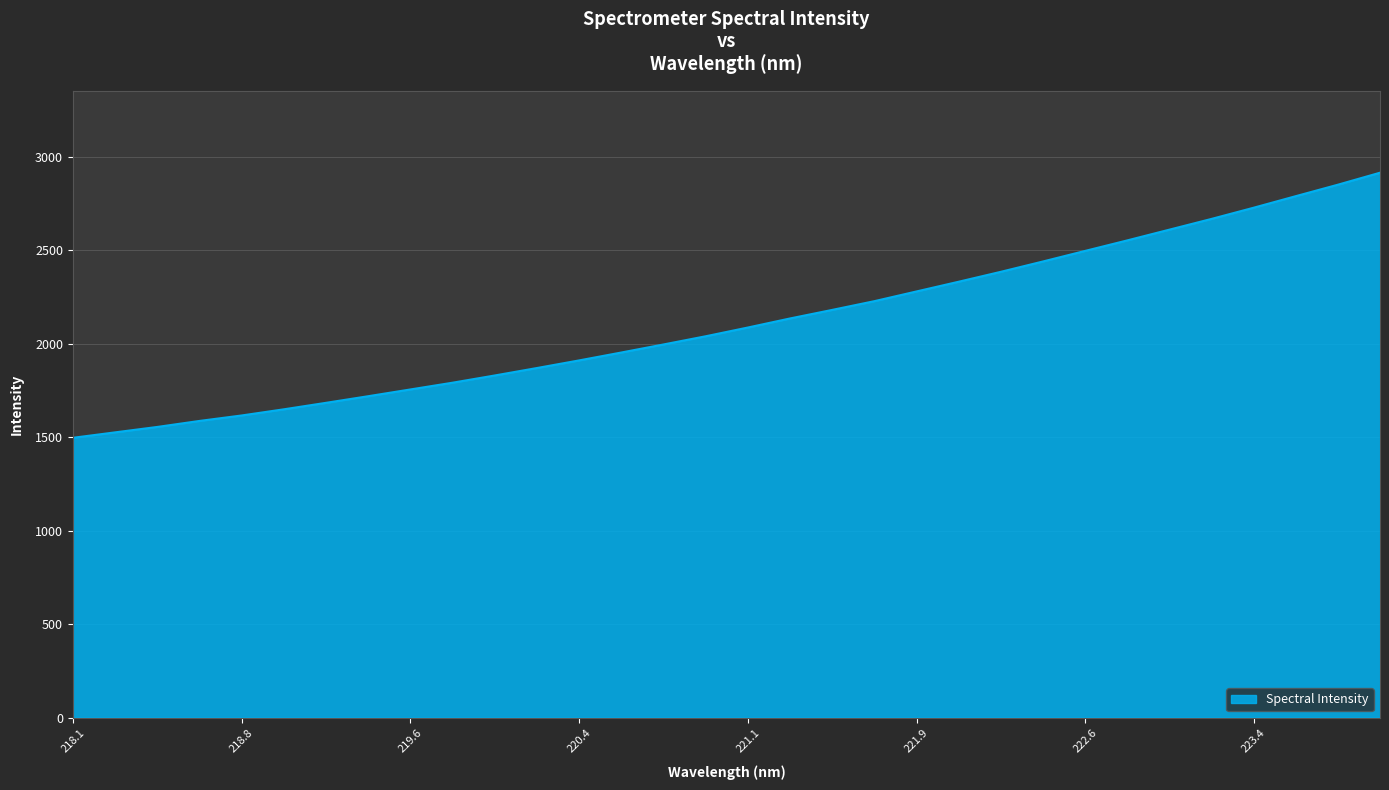

What is the greatest value displayed?

2915.1